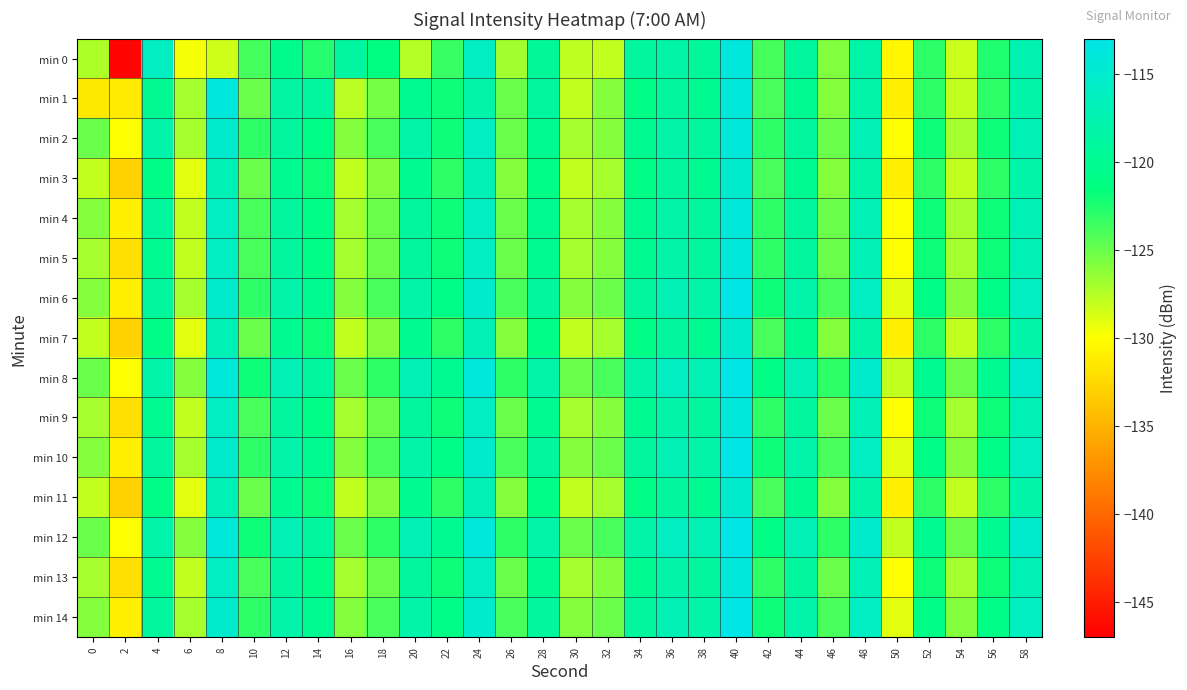

List the series in order of their peak value, highest first.

min 8, min 12, min 6, min 10, min 14, min 1, min 0, min 2, min 4, min 5, min 9, min 13, min 3, min 7, min 11